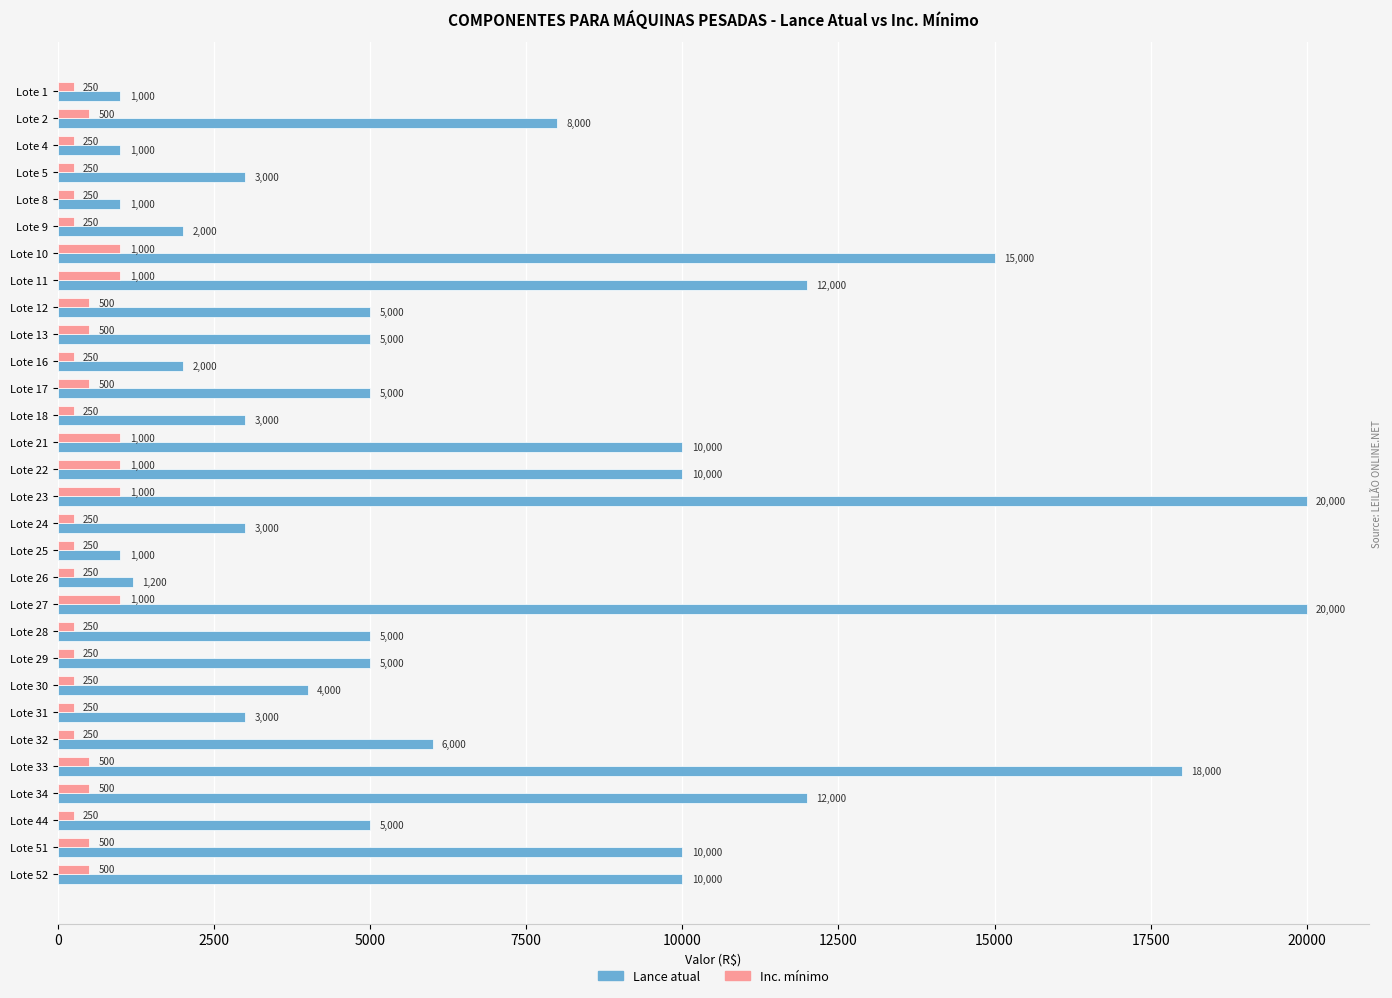

What is the minimum value shown in the chart?

250